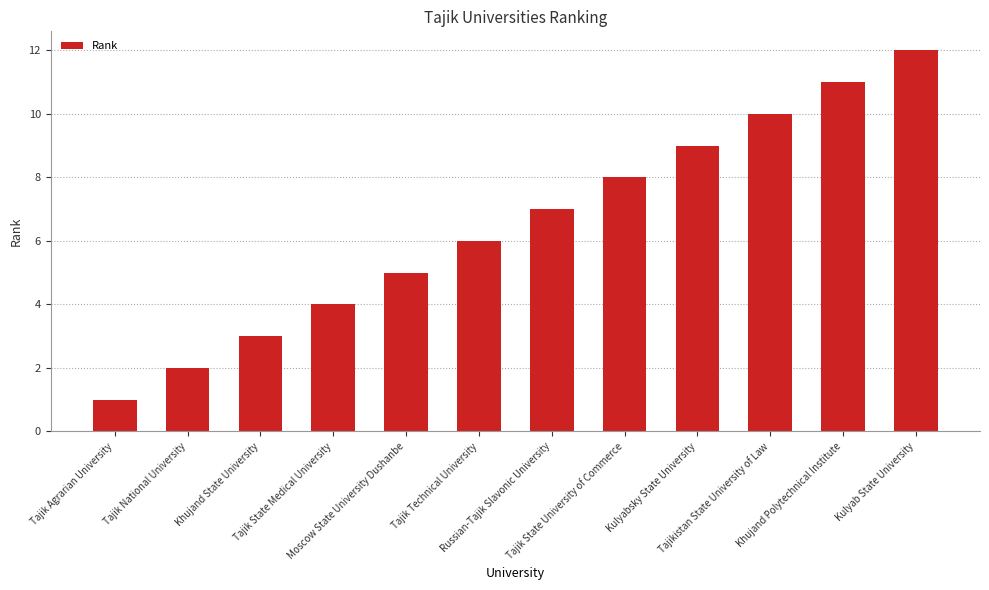

Are the bars grouped side by side (vs. stacked)?

No